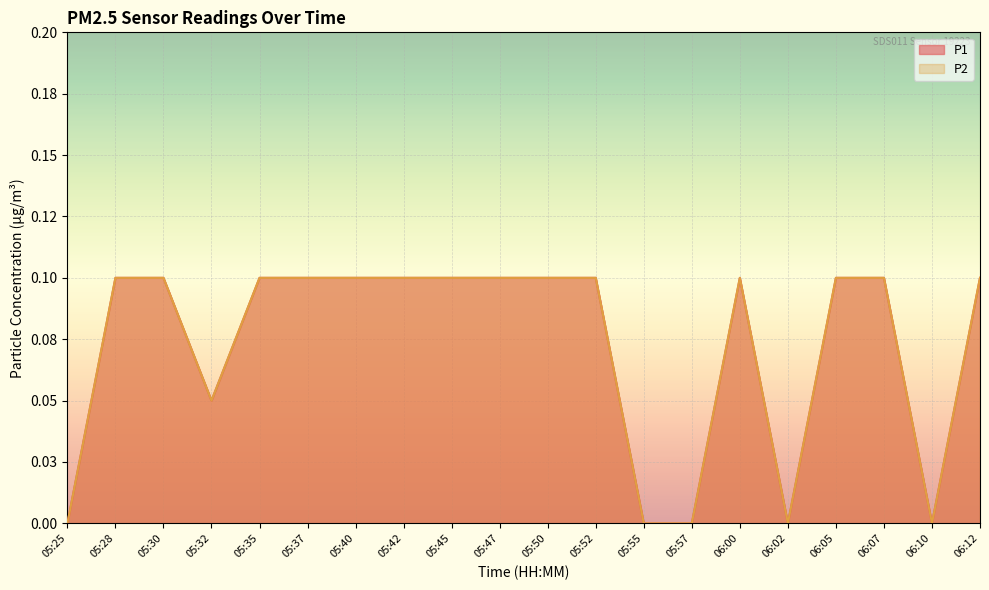

True or false: P2 and P1 intersect in this chart.

False